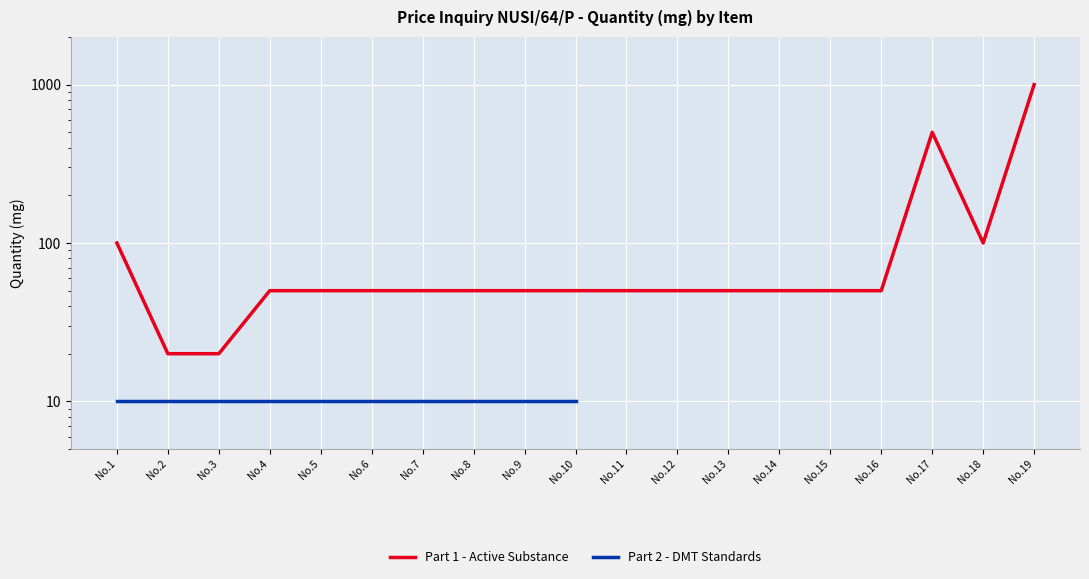

What is the change in value from No.4 to No.17?

+450